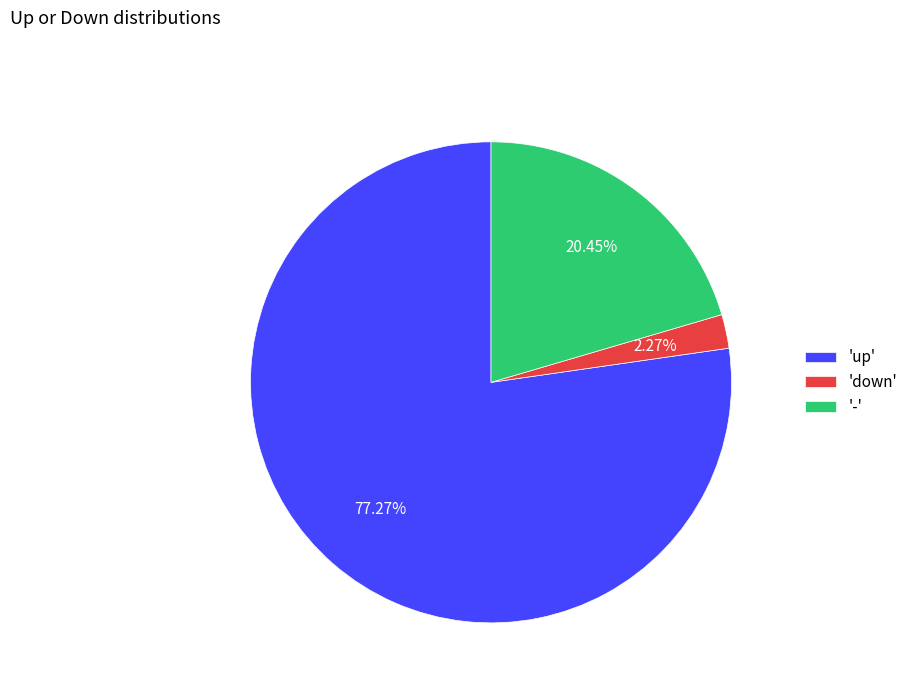

Which has a higher value, 'down' or '-'?

'-'